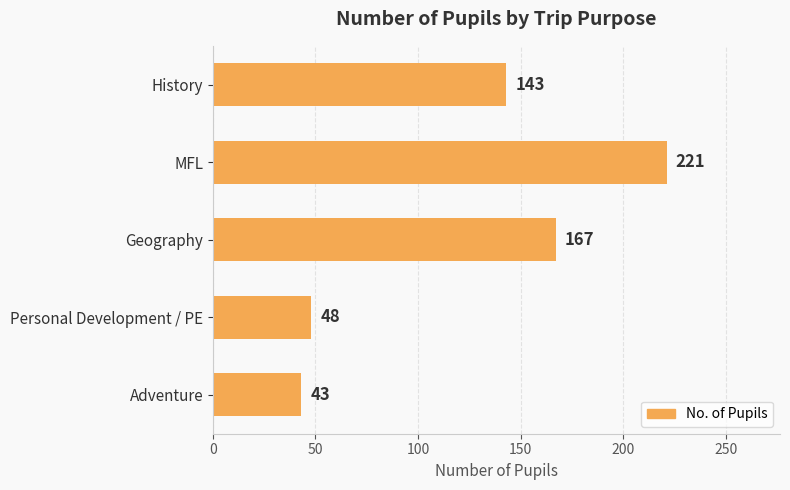

At which category does the chart reach its minimum across all series?

Adventure